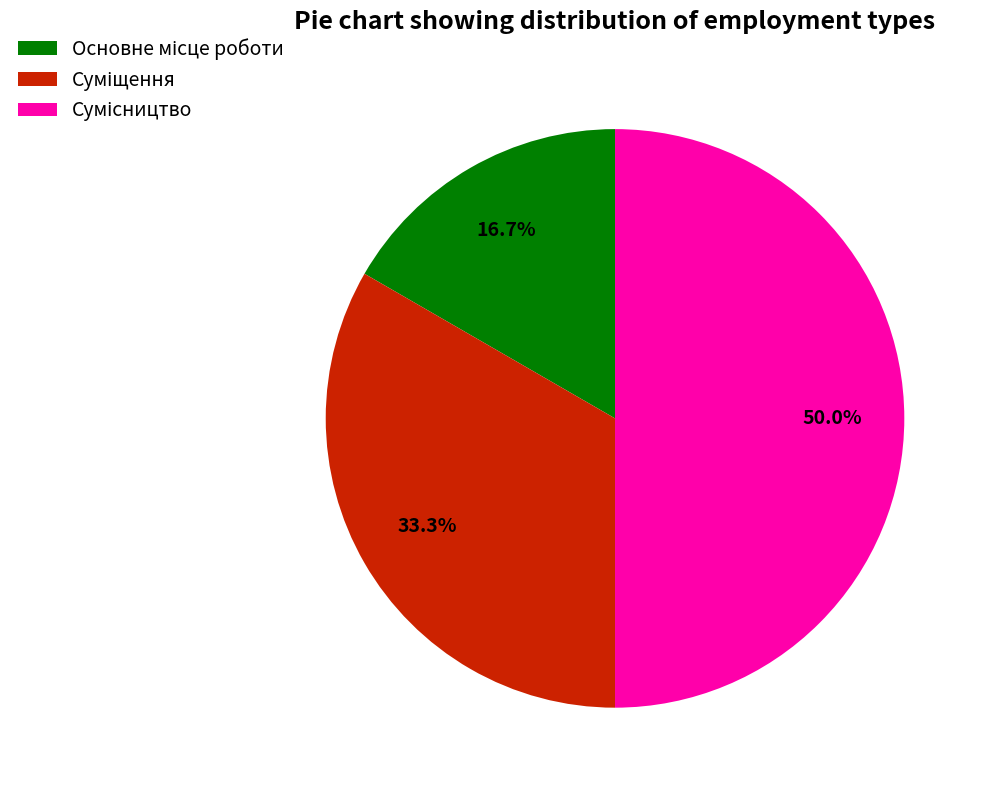

Count the number of slices in the pie.

3